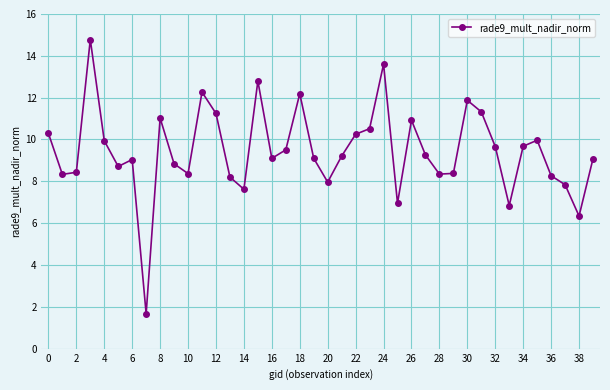

What is the value of the 23rd point from the left?

10.2